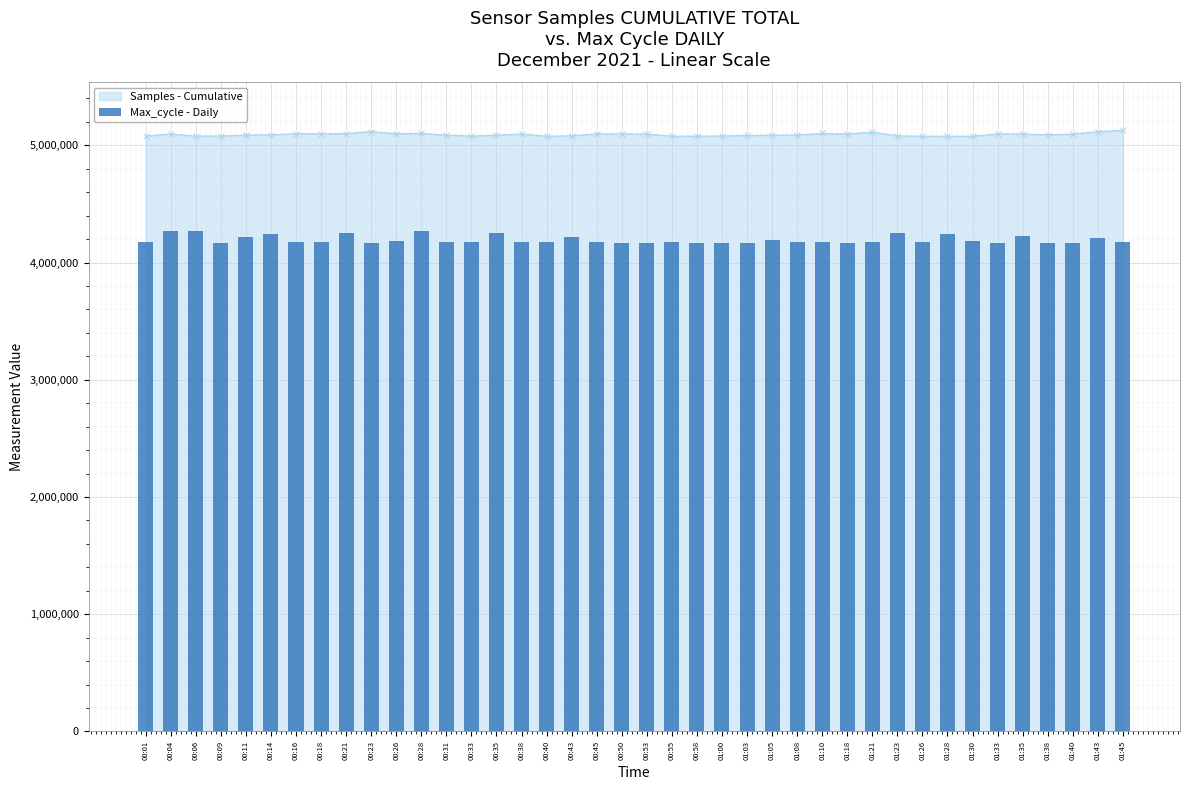

Is it true that the value at 00:45 is 5785071.6?

False